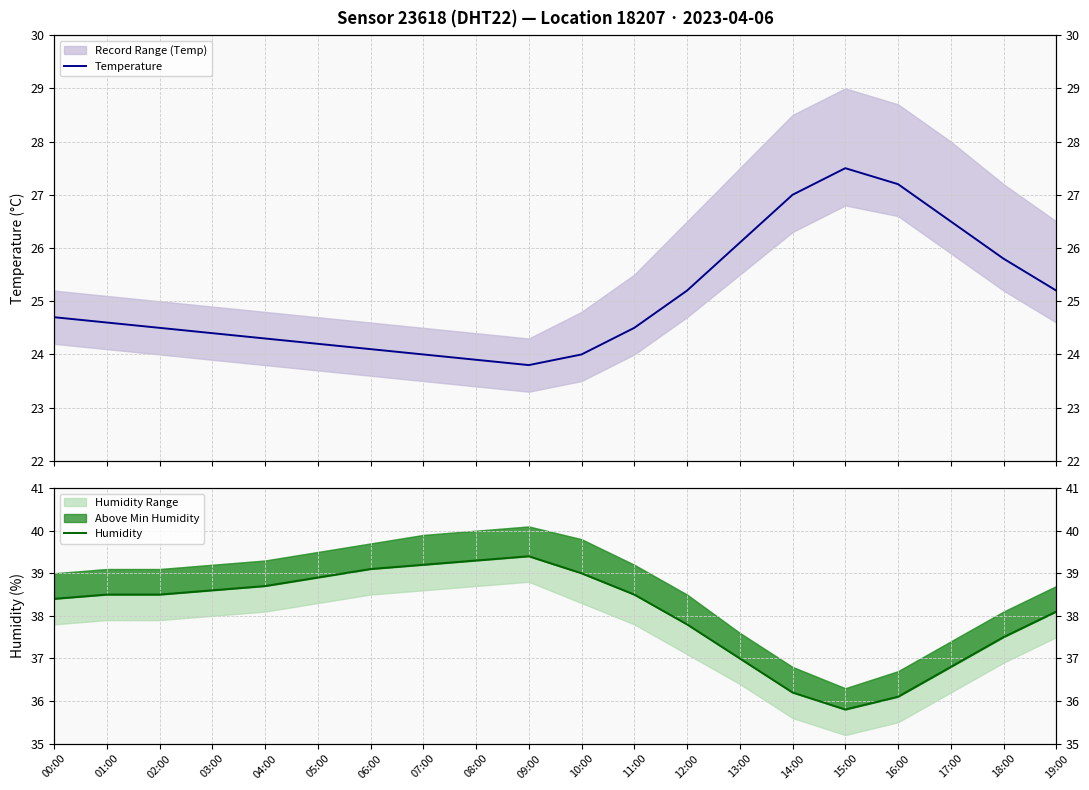

Between 11:00 and 15:00, which series saw the biggest shift?

Temperature